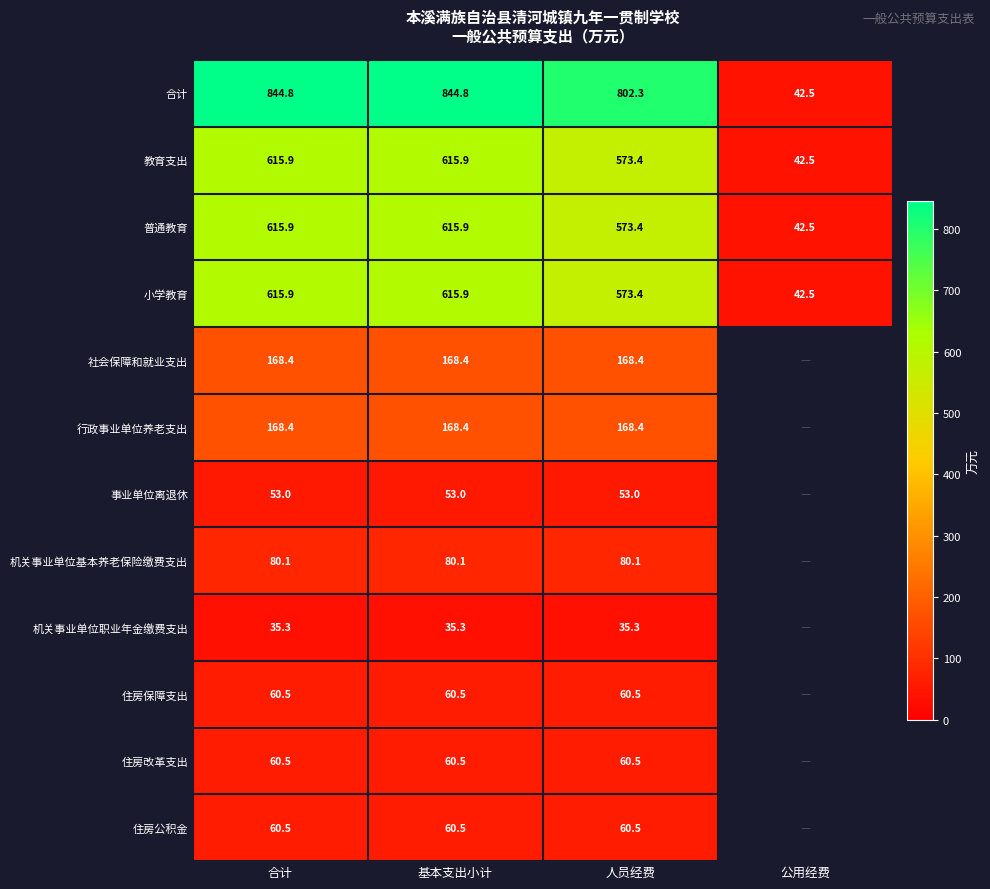

What is the difference between the highest and lowest values at 合计?

809.5